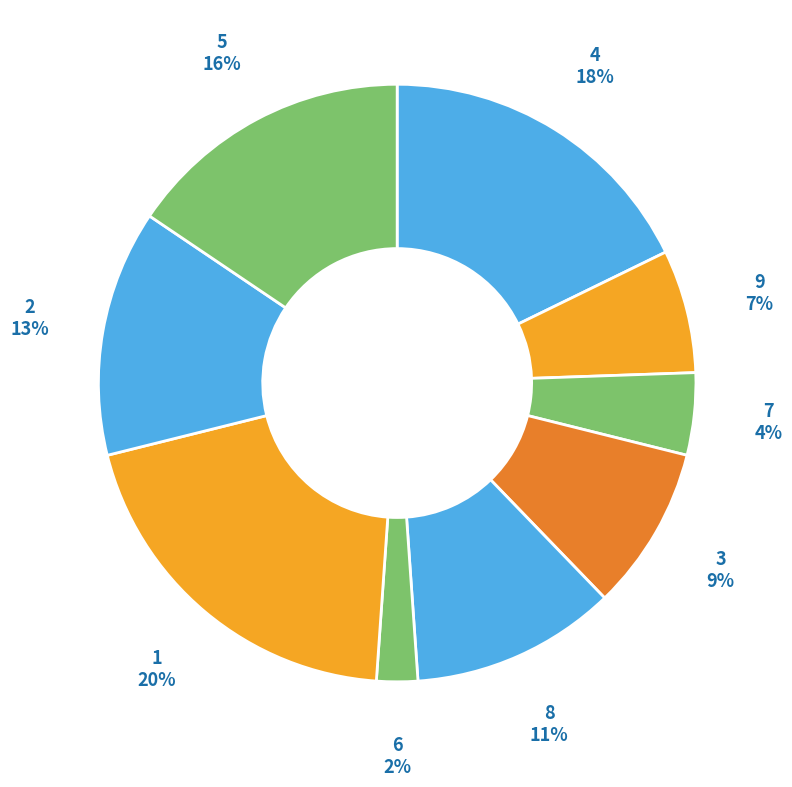

What percentage is the 5 slice, to the nearest percent?

16%